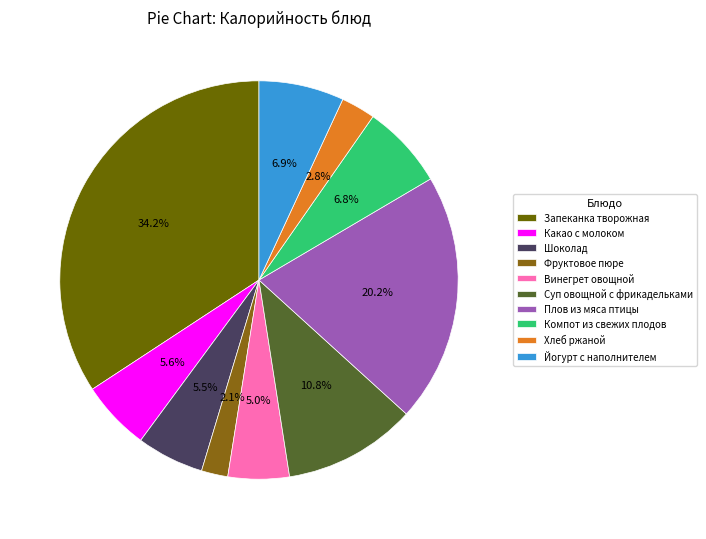

What is the ratio of the value at Хлеб ржаной to the value at Йогурт с наполнителем?

0.4